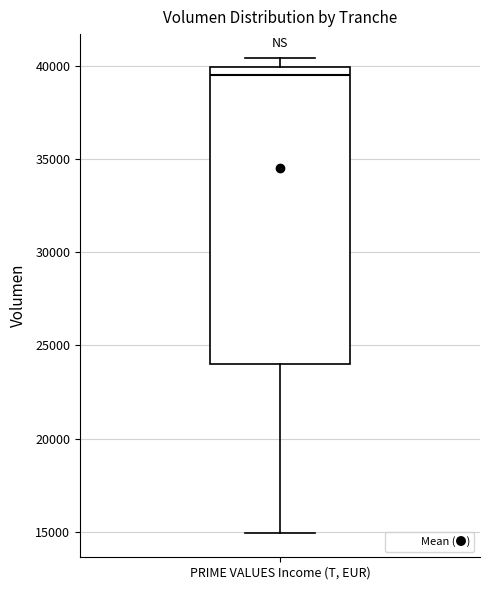

Transcribe this box plot: give where the median line is, the range the box spans, and where the two whiskers end, as read against the y-axis. The values are not printed on the chart, so give them approximately, as read against the axis.

median 39500, box 24000 to 40000, whiskers 15000 to 40500